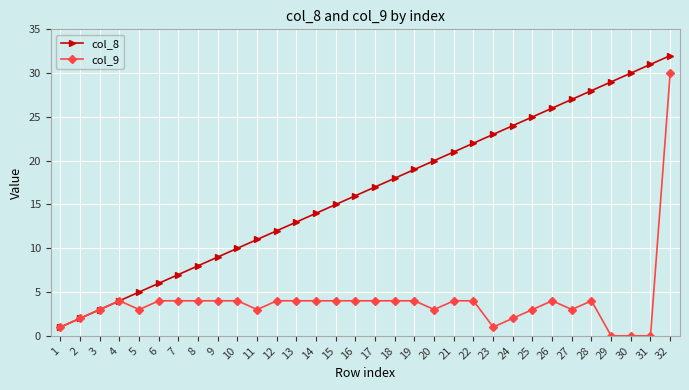

The value of col_8 at 12 is 4. True or false?

False